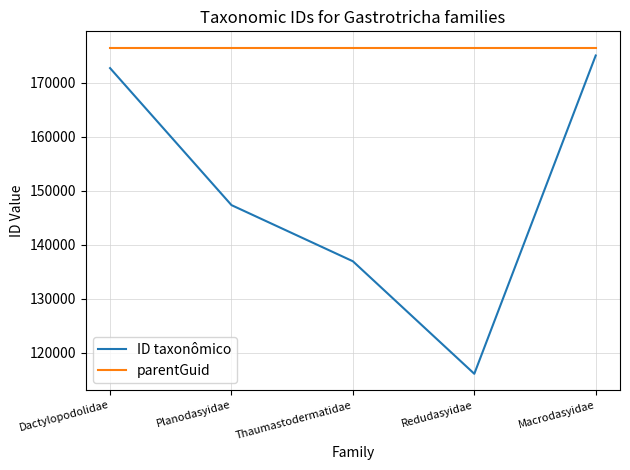

Which series has the largest total across all categories?

parentGuid